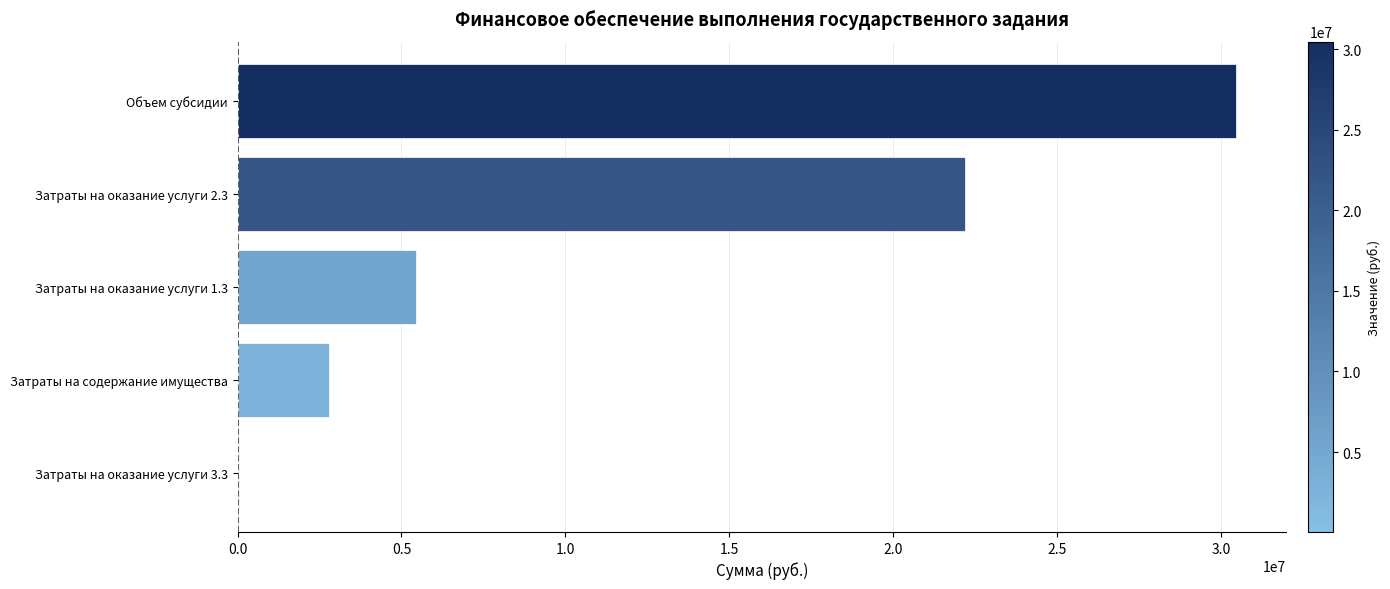

Reading top to bottom, what are all the values shown in this chart?

Объем субсидии=30462560.0	Затраты на оказание услуги 2.3=22207794.3	Затраты на оказание услуги 1.3=5428571.9	Затраты на содержание имущества=2786958.6	Затраты на оказание услуги 3.3=39235.2